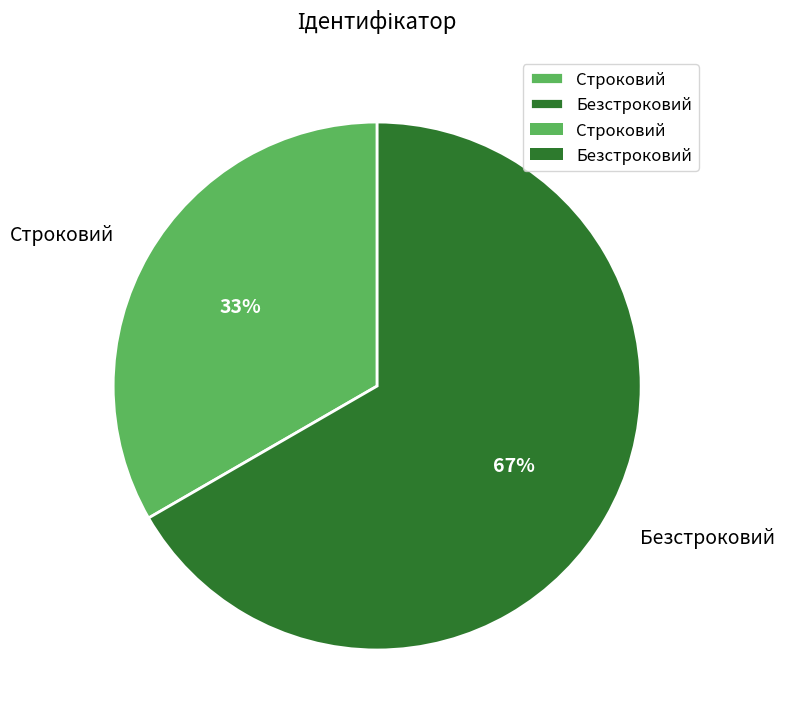

The Безстроковий slice represents 67% of the pie. True or false?

True